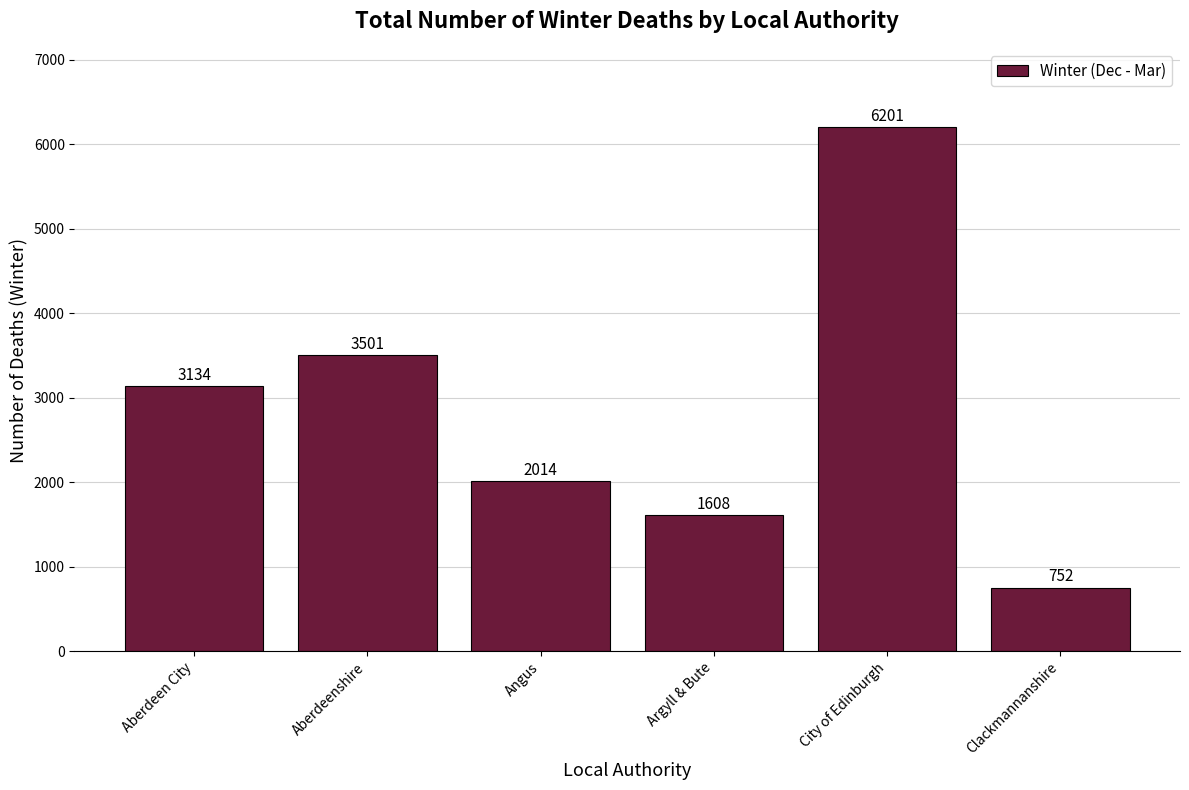

The value at Clackmannanshire is 1053. True or false?

False